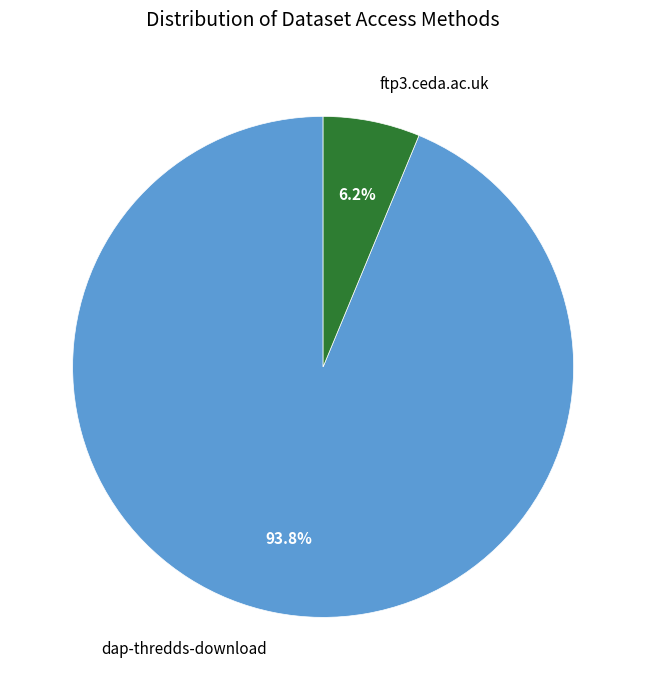

Rank the categories by value from highest to lowest.

dap-thredds-download, ftp3.ceda.ac.uk